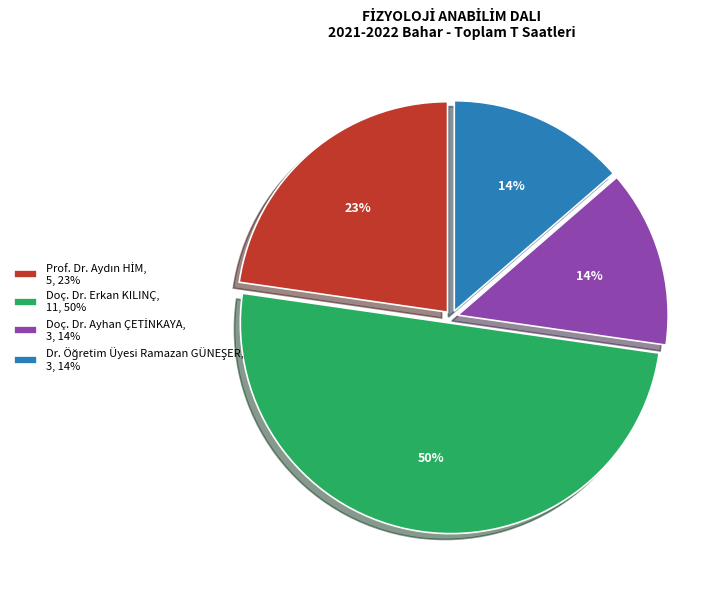

To the nearest percent, what is the average slice percentage?

25%